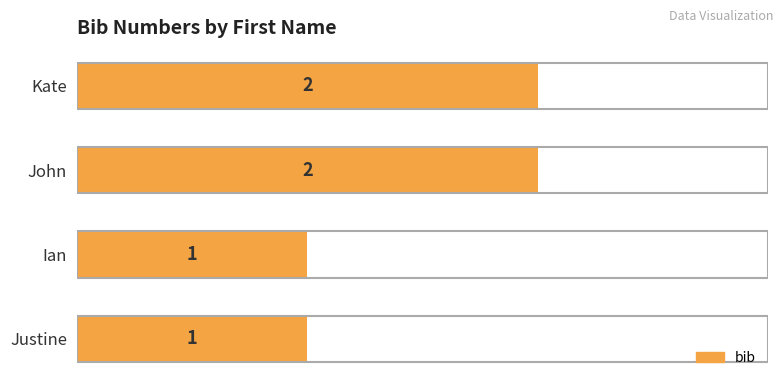

Count the values in the range 1 to 2.

4